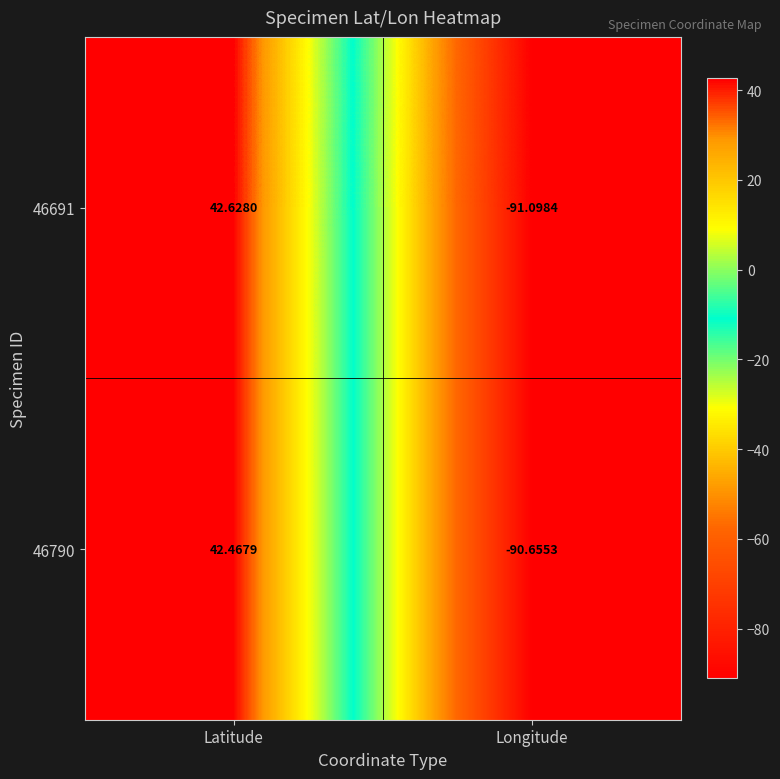

Where does the 46790 series first go above 42?

Latitude